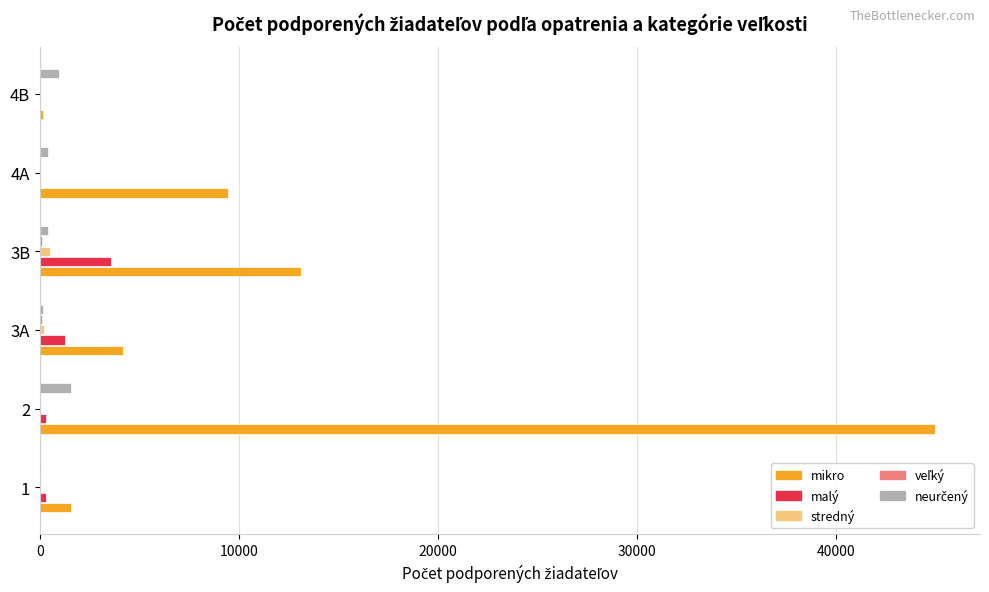

At which category is the sum across all series the highest?

2